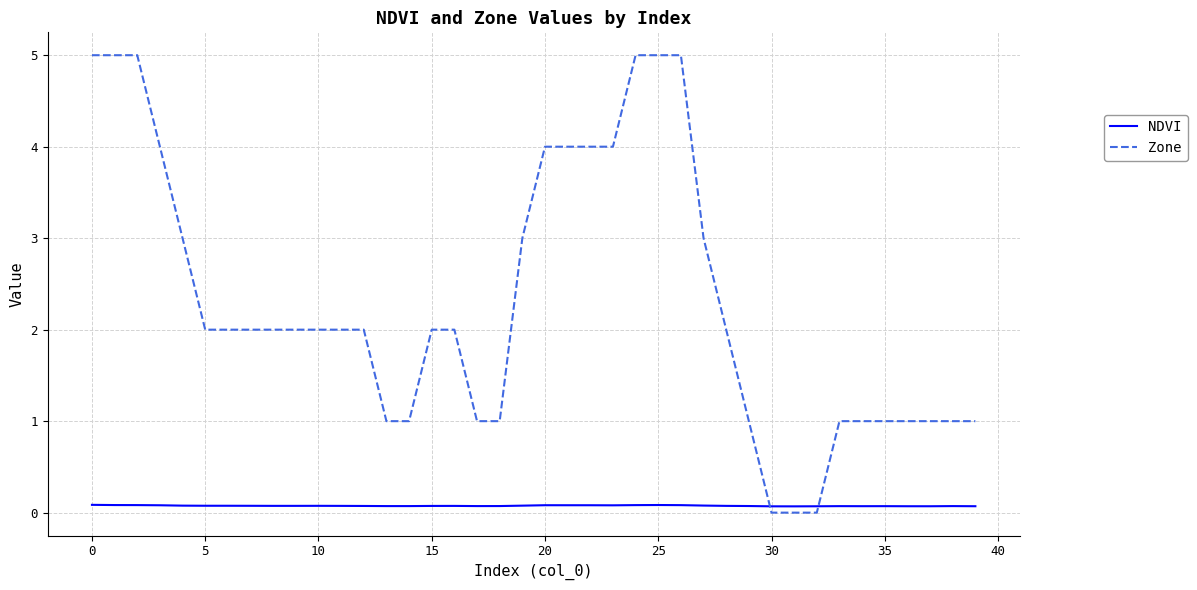

List the series in order of their peak value, highest first.

Zone, NDVI